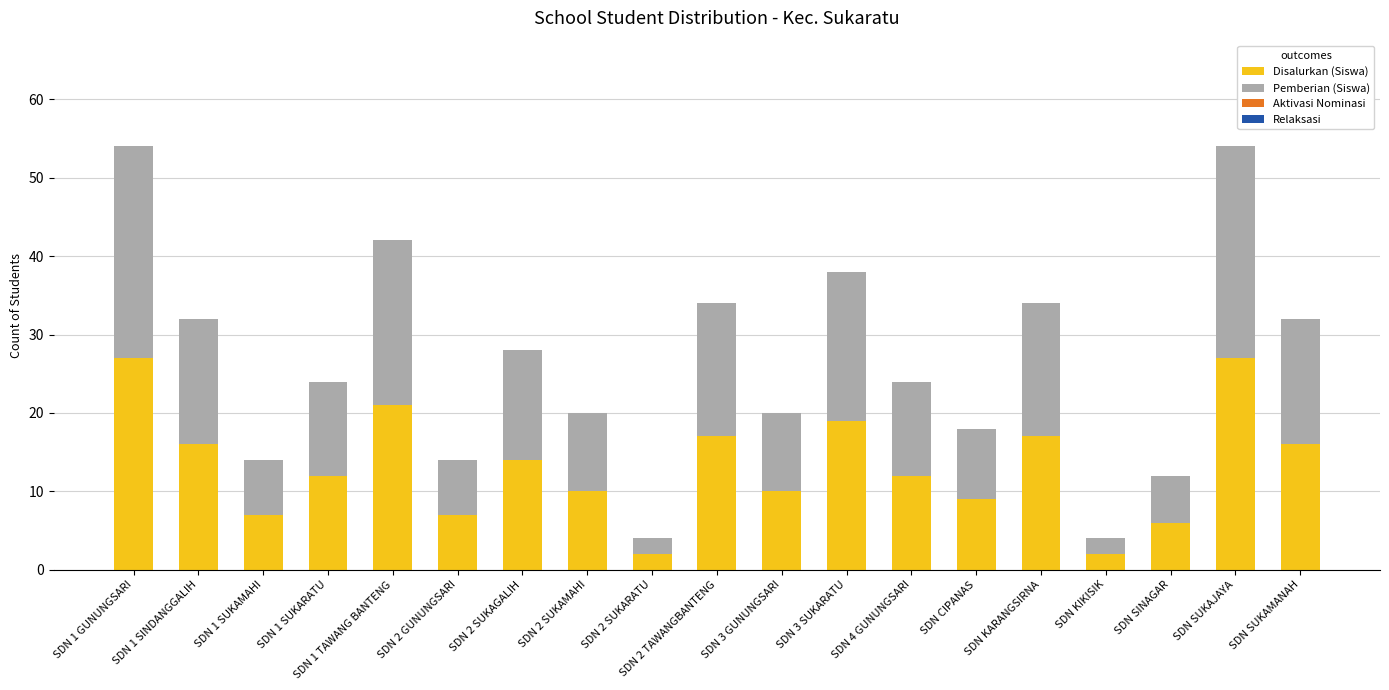

What is the total value across all series at SDN 1 SUKARATU?

24